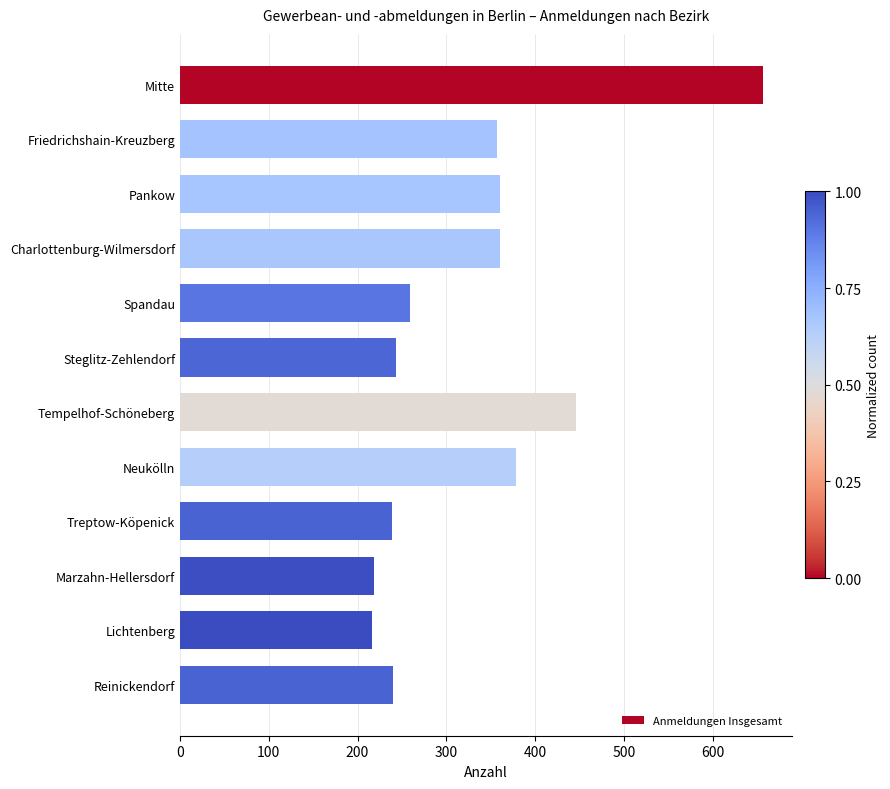

What is the difference between the second highest and minimum values?

230